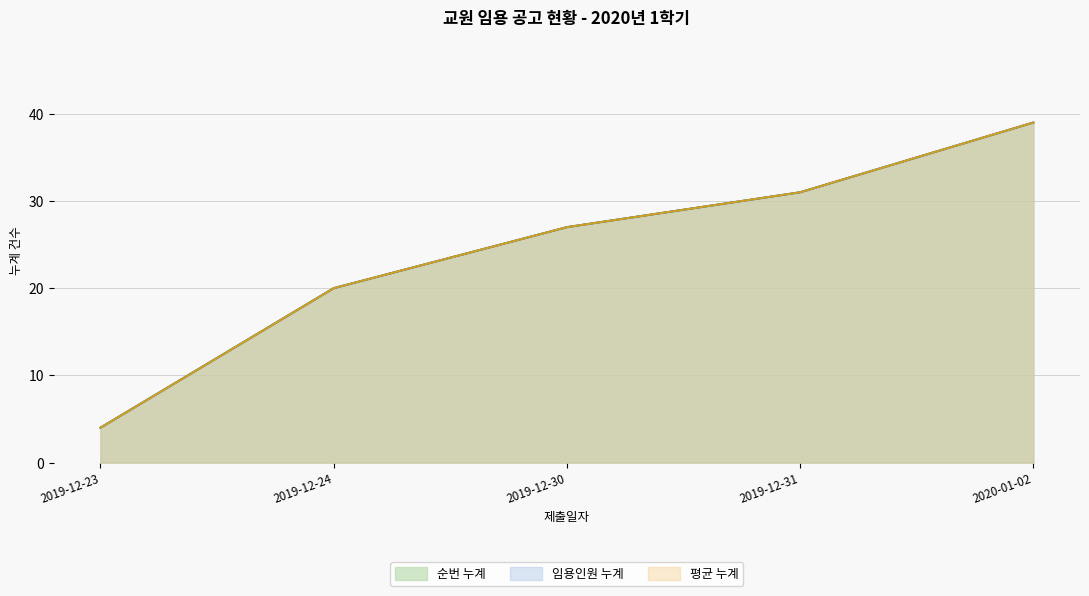

Does the chart have visible grid lines?

Yes